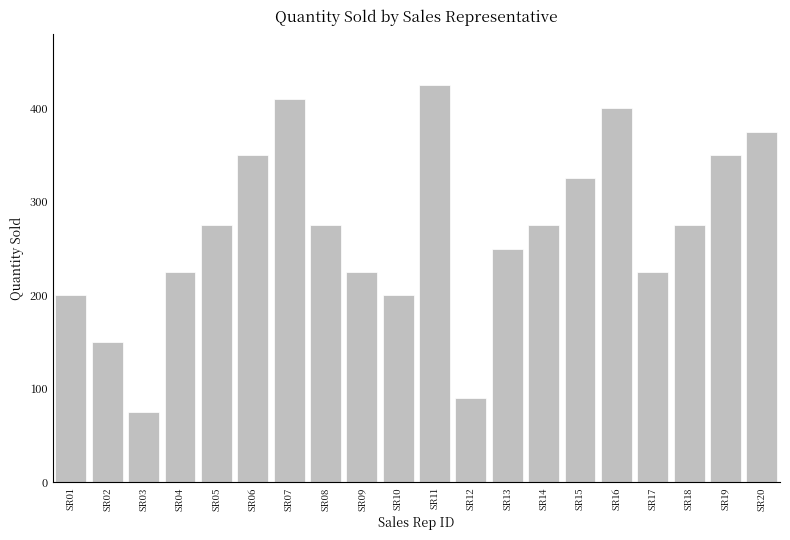

What is the change in value from SR18 to SR20?

+100